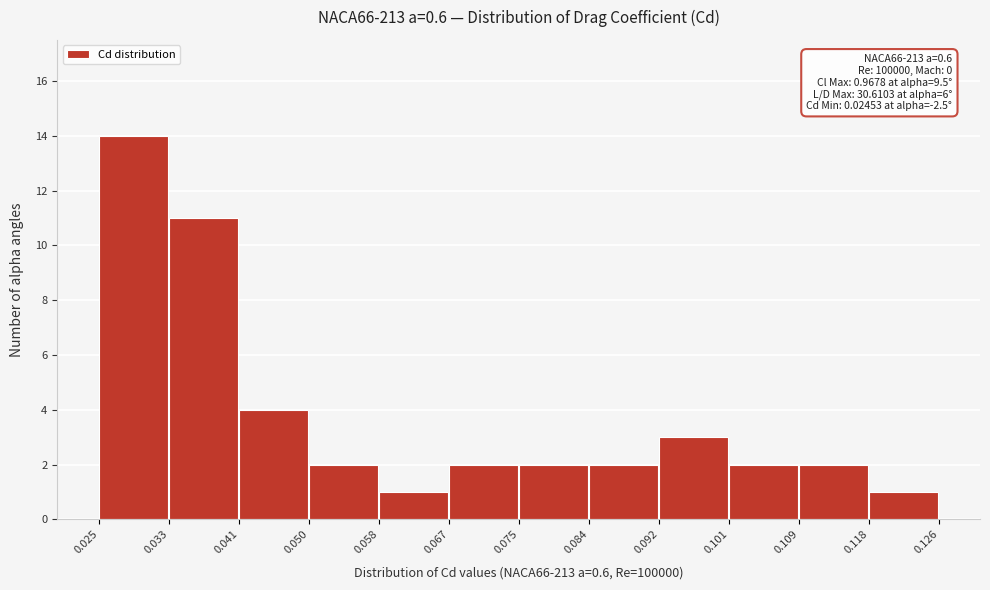

Which range on the x-axis has the tallest bar?

0.025 to 0.033